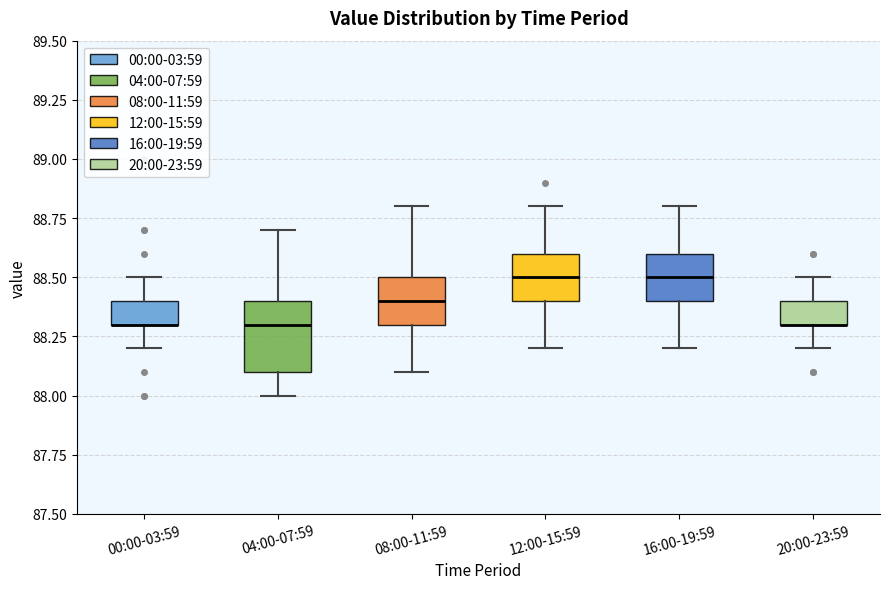

Comparing the boxes themselves (not the whiskers), which one is the tallest?

04:00-07:59